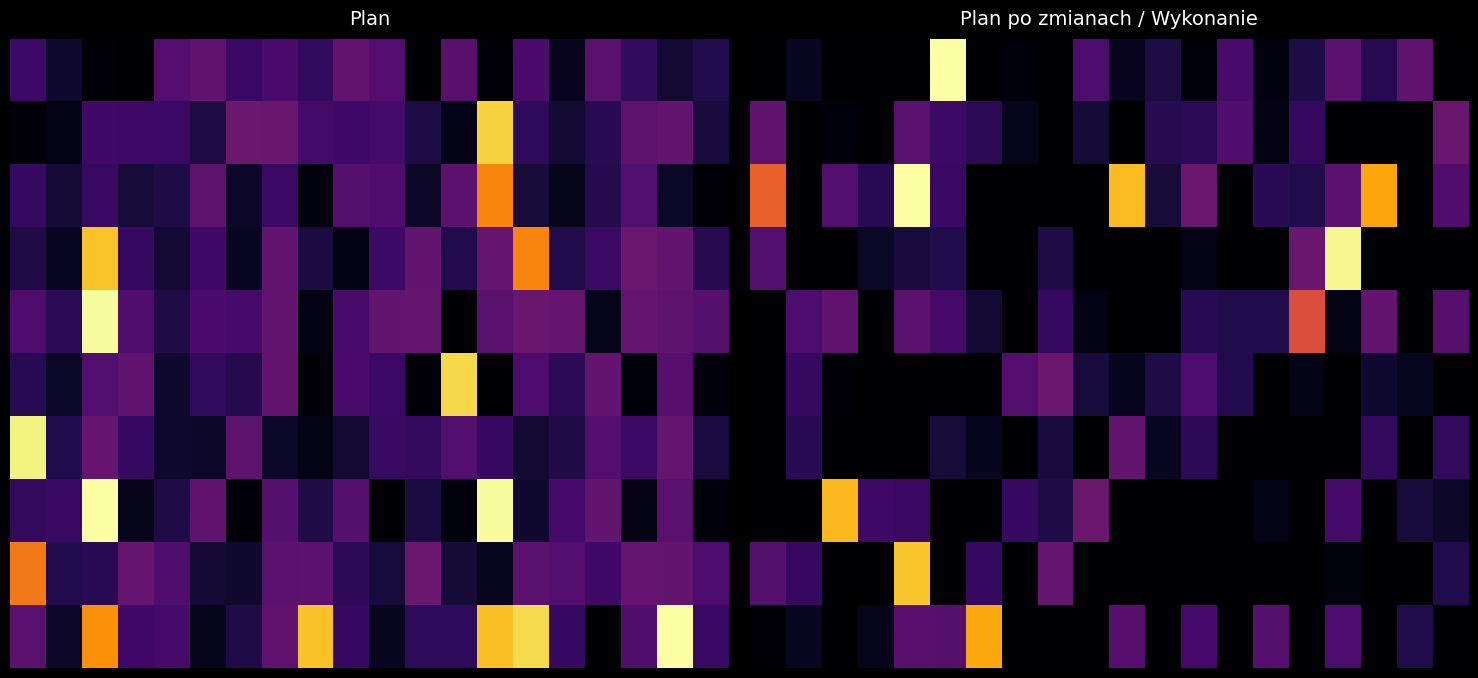

At how many categories does at least one series exceed 0?

20